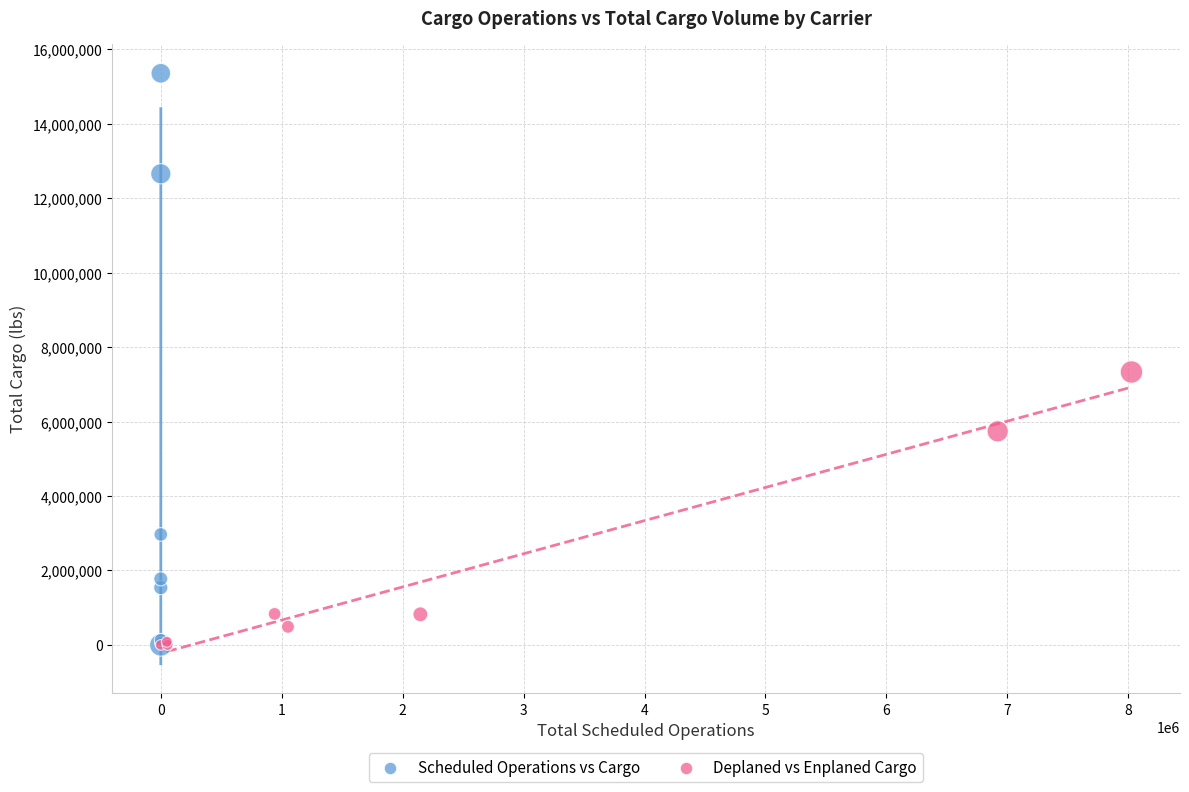

Which series reaches the maximum Y coordinate?

Scheduled Operations vs Cargo